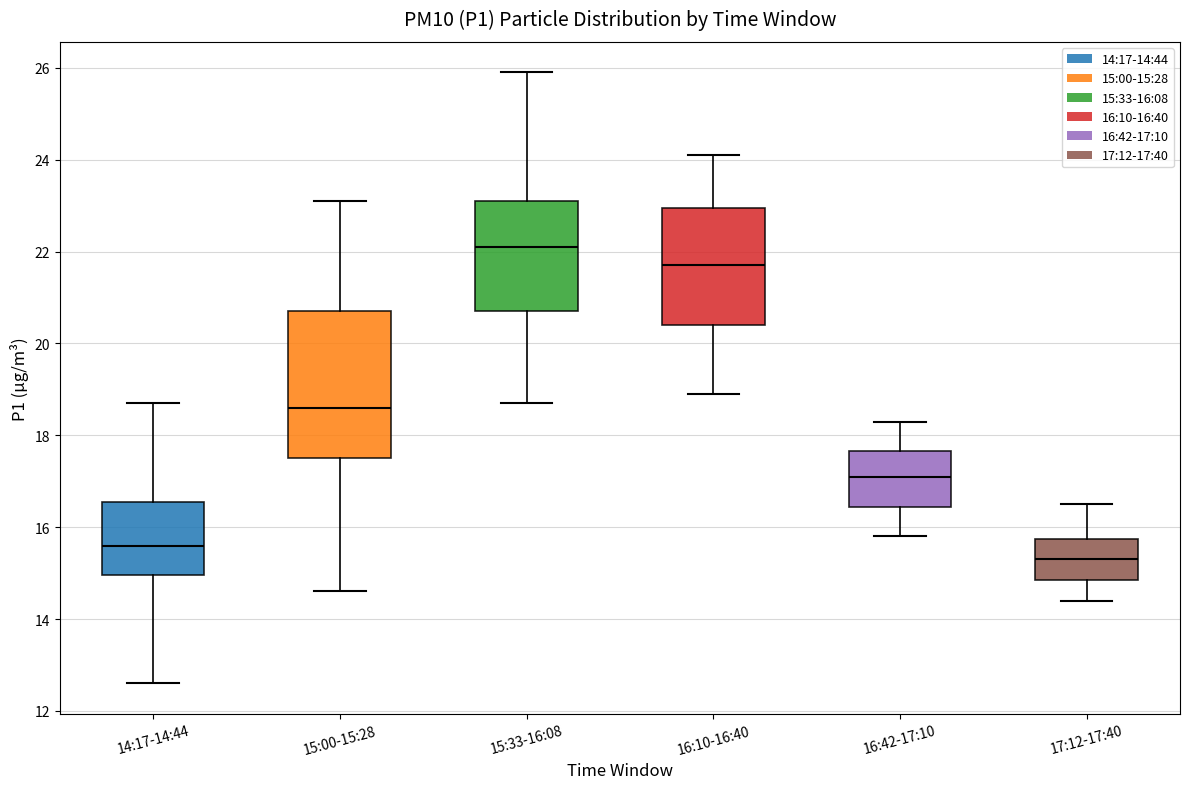

Where is the upper edge of the box for 16:42-17:10 on the y-axis? The values are not printed on the chart, so give them approximately, as read against the axis.

17.6